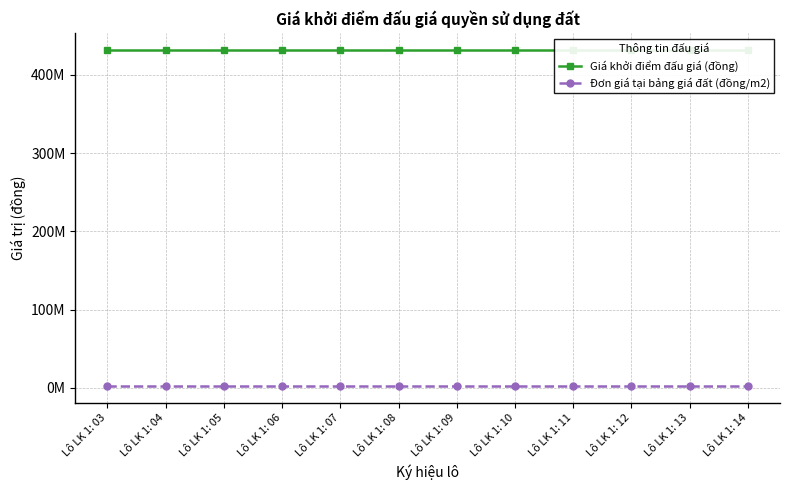

Rank the series by their average value, from highest to lowest.

Giá khởi điểm đấu giá (đồng), Đơn giá tại bảng giá đất (đồng/m2)